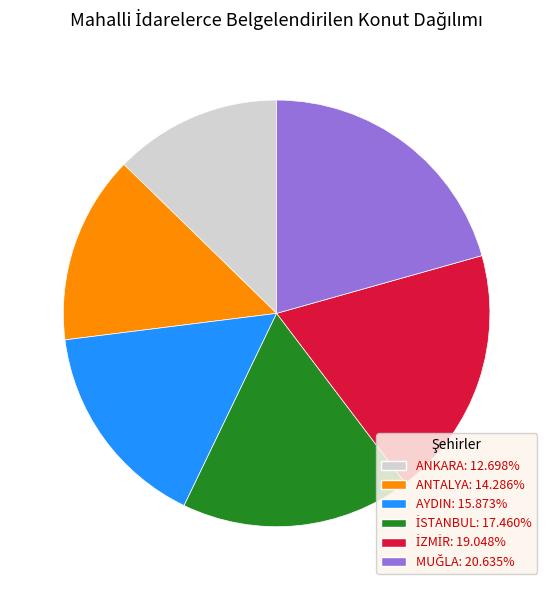

Is ANKARA the majority of the pie?

No